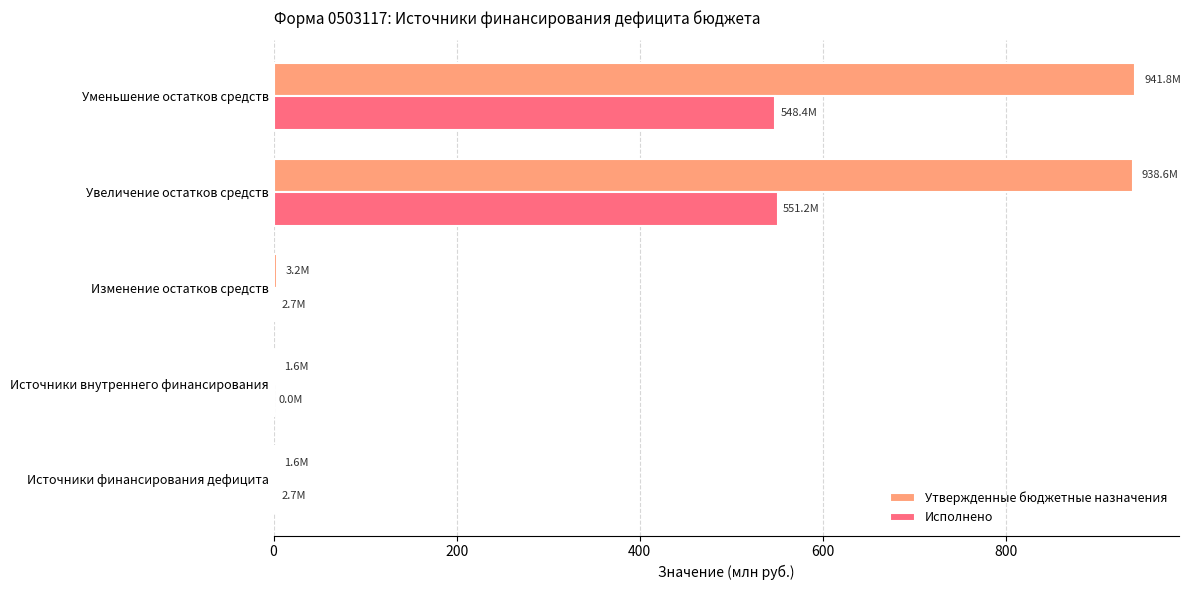

What is the maximum value for Утвержденные бюджетные назначения?

941.8